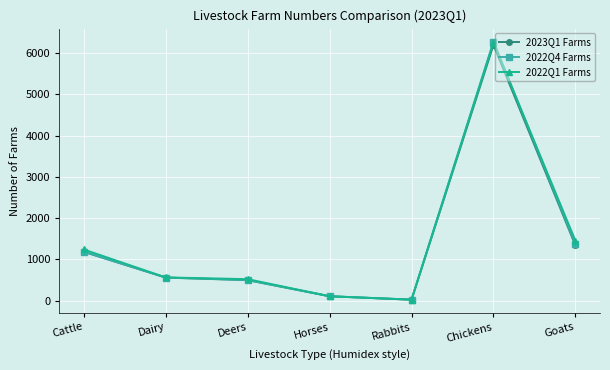

Is it true that 2022Q4 Farms equals 1377 at Goats?

True